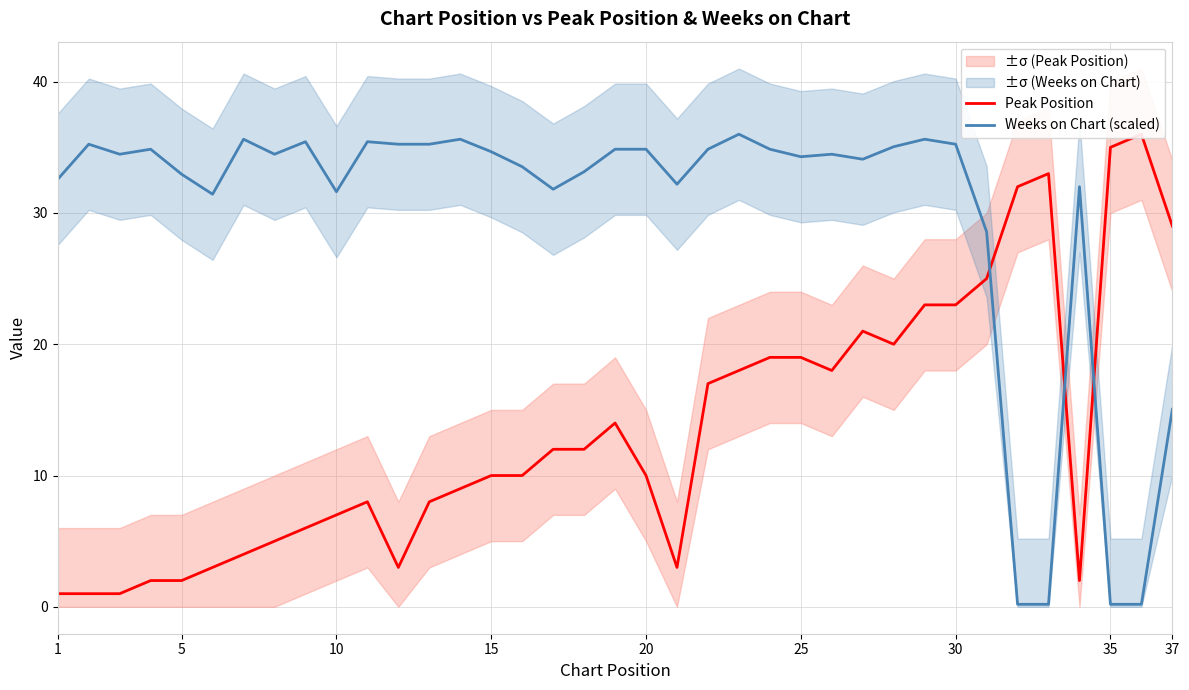

Reading left to right, transcribe all the data shown in this chart.

Peak Position: 1.0	1.0	1.0	2.0	2.0	3.0	4.0	5.0	6.0	7.0	8.0	3.0	8.0	9.0	10.0	10.0	12.0	12.0	14.0	10.0	3.0	17.0	18.0	19.0	19.0	18.0	21.0	20.0	23.0	23.0	25.0	32.0	33.0	2.0	35.0	36.0	29.0
Weeks on Chart (scaled): 32.6	35.2	34.5	34.9	33.0	31.4	35.6	34.5	35.4	31.6	35.4	35.2	35.2	35.6	34.7	33.5	31.8	33.1	34.9	34.9	32.2	34.9	36.0	34.9	34.3	34.5	34.1	35.0	35.6	35.2	28.6	0.2	0.2	32.0	0.2	0.2	15.0